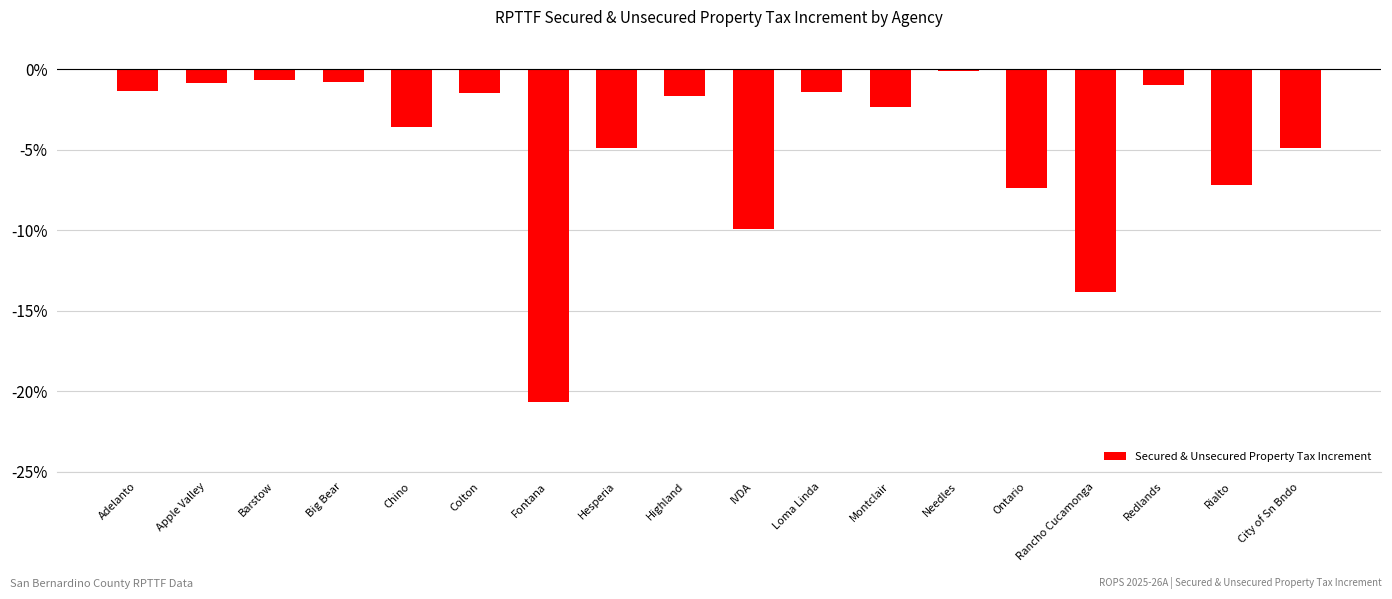

How many distinct data groups are displayed?

1